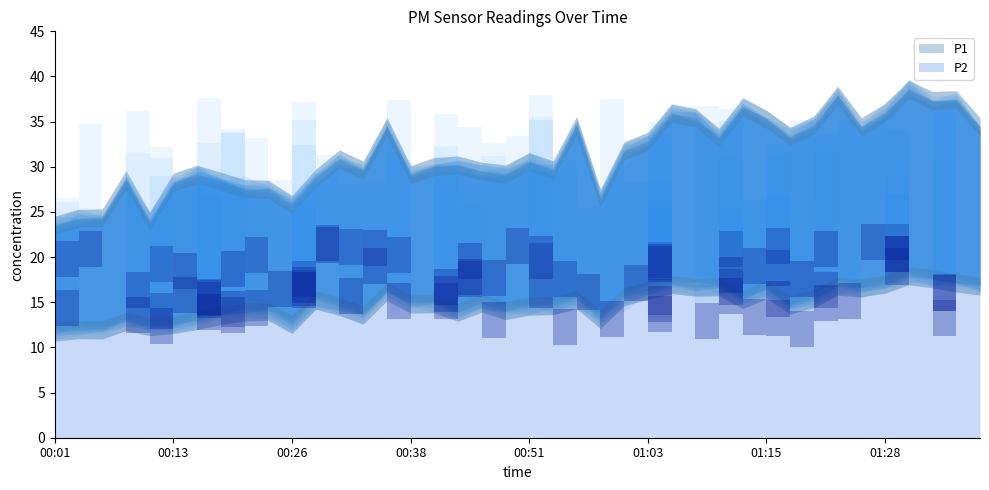

List the labels in order of P1 value, smallest first.

00:01, 00:11, 00:03, 00:06, 00:26, 00:58, 00:23, 00:21, 00:13, 00:18, 00:08, 00:28, 00:38, 00:16, 00:48, 00:46, 00:33, 00:53, 00:41, 00:43, 00:51, 00:31, 01:00, 01:03, 01:10, 01:18, 01:25, 01:37, 00:36, 00:55, 01:20, 01:15, 01:08, 01:05, 01:28, 01:13, 01:32, 01:35, 01:23, 01:30